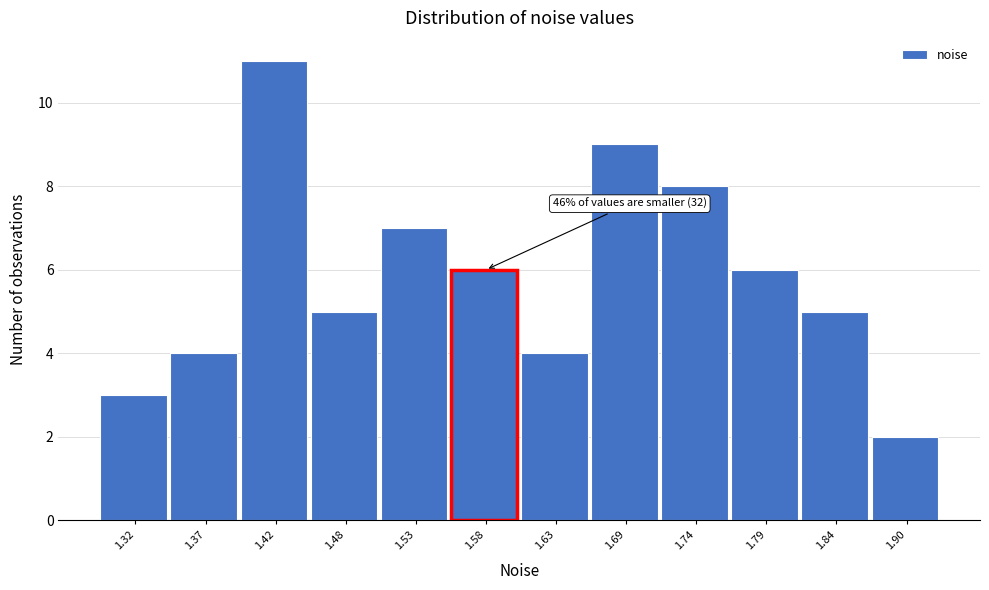

Reading right to left, extract all data points from this chart.

1.90=2	1.84=5	1.79=6	1.74=8	1.69=9	1.63=4	1.58=6	1.53=7	1.48=5	1.42=11	1.37=4	1.32=3